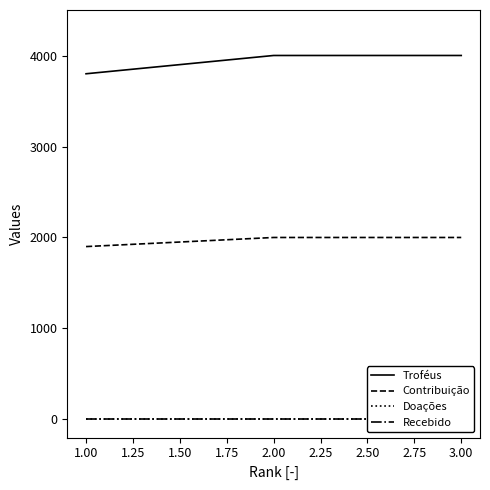

What is the minimum value for Troféus?

3800